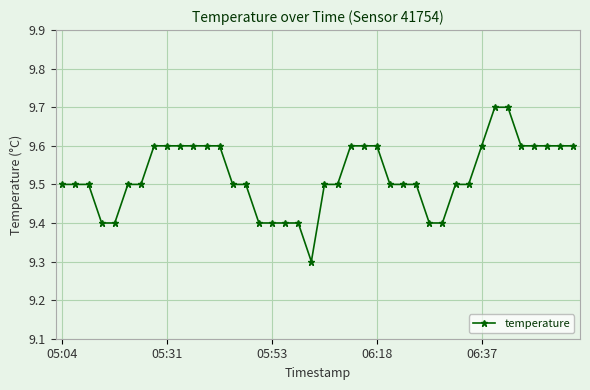

What is the average value?

9.5